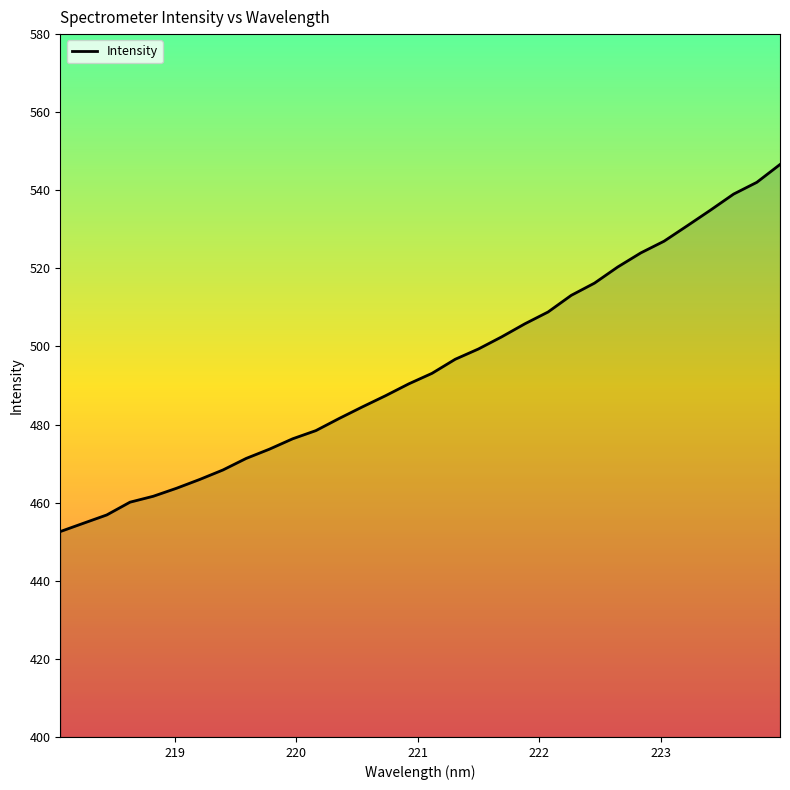

What is the maximum value shown in the chart?

546.6